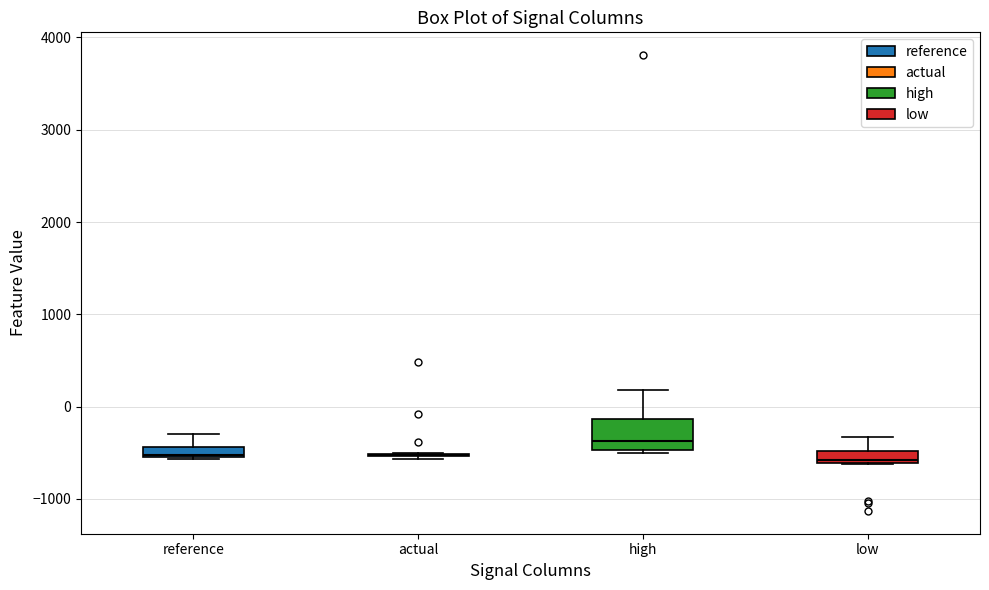

Comparing the boxes themselves (not the whiskers), which one is the tallest?

high